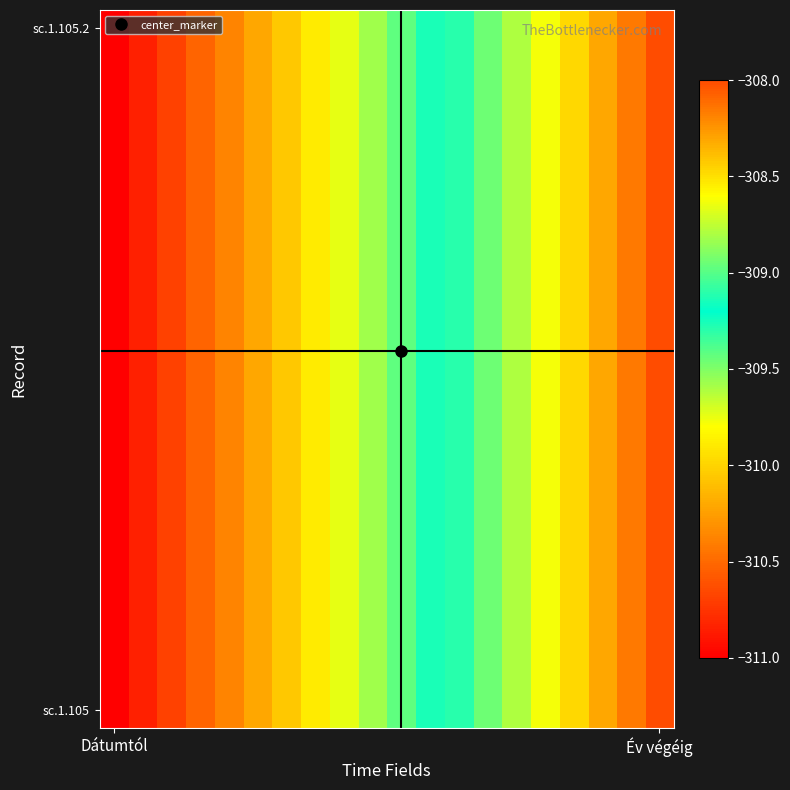

At how many categories does at least one series exceed -310?

13